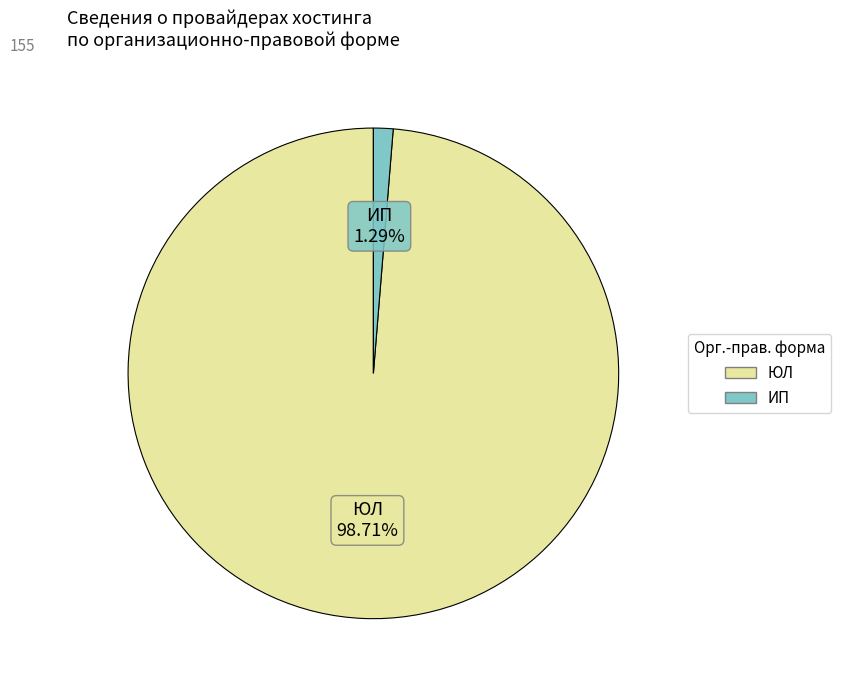

The ЮЛ slice represents 99% of the pie. True or false?

True